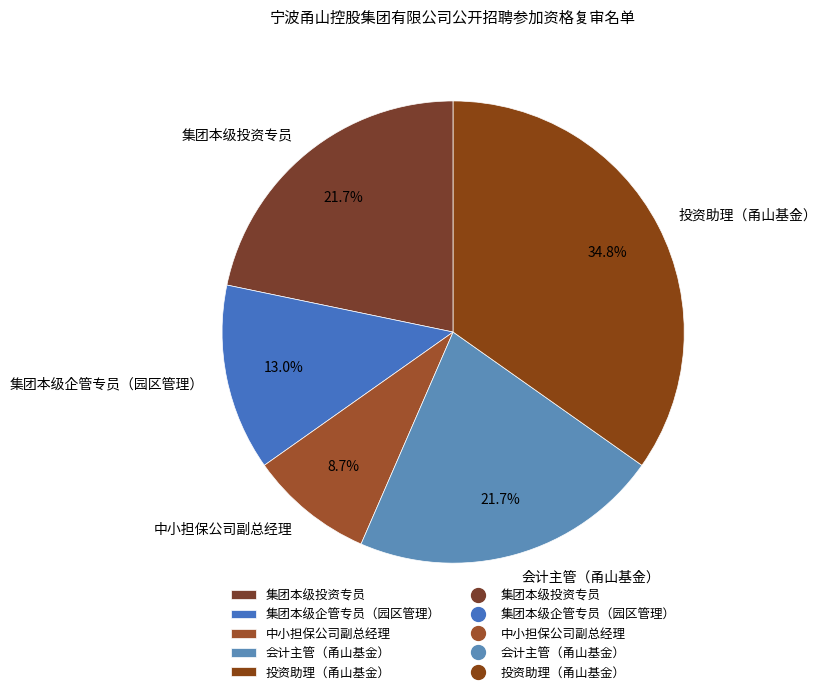

Which category has the smallest portion of the pie?

中小担保公司副总经理